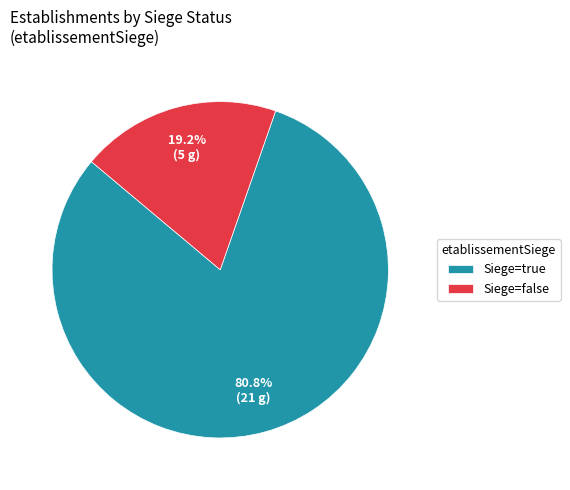

Between Siege=true and Siege=false, which is larger?

Siege=true